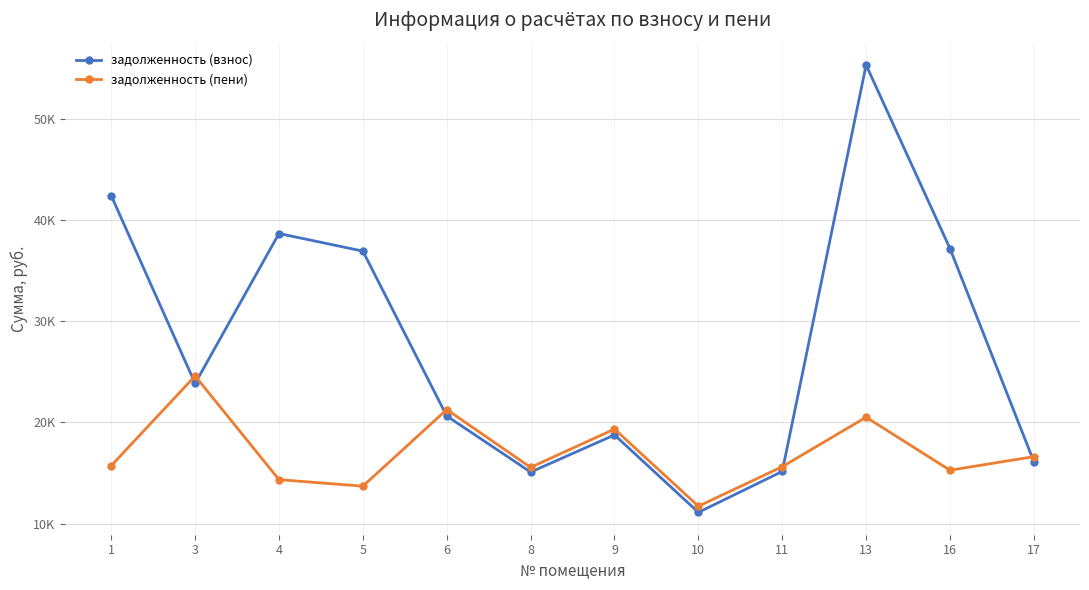

Which series has the largest total across all categories?

задолженность (взнос)